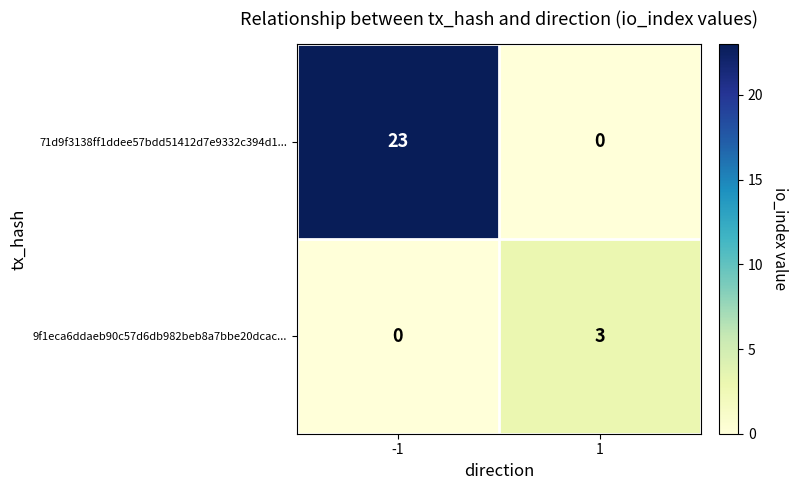

What is the difference between the highest and lowest values at 1?

3